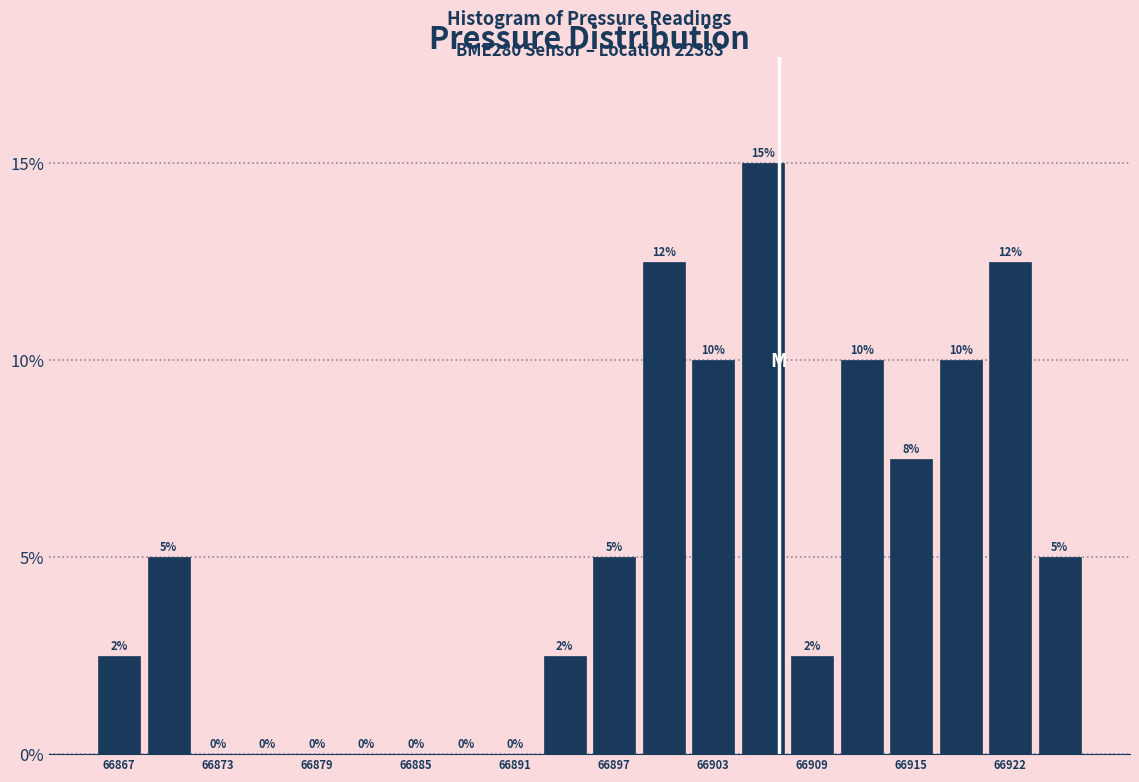

Read against the x-axis, roughly where is the centre of the tallest bar?

66906